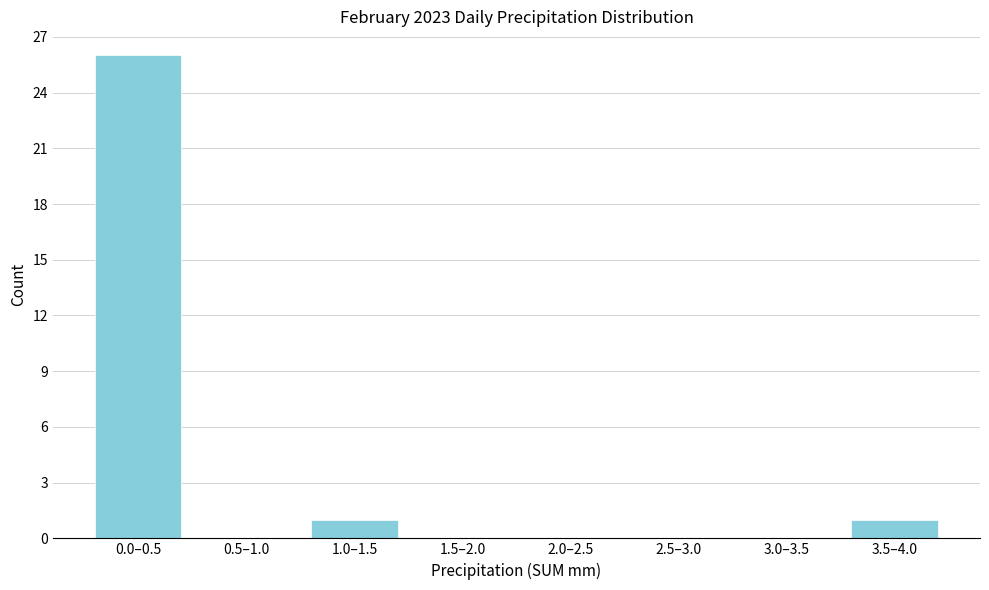

Reading left to right, extract all data points from this chart.

0.0–0.5=26	0.5–1.0=0	1.0–1.5=1	1.5–2.0=0	2.0–2.5=0	2.5–3.0=0	3.0–3.5=0	3.5–4.0=1